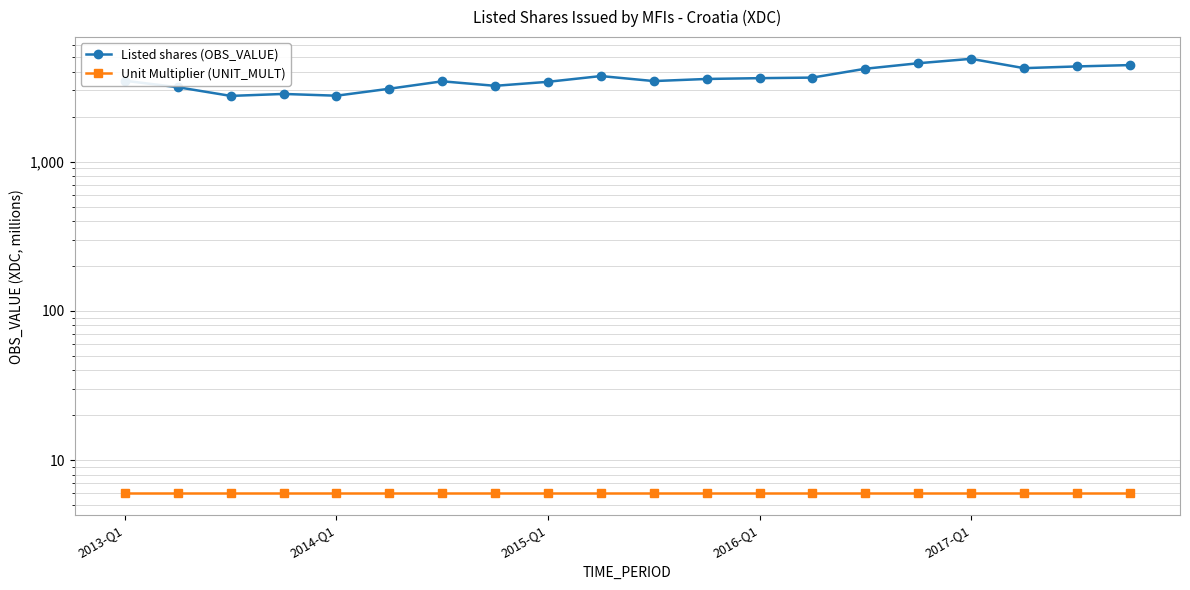

True or false: Listed shares (OBS_VALUE) has a value of 1483.1 at 15.

False